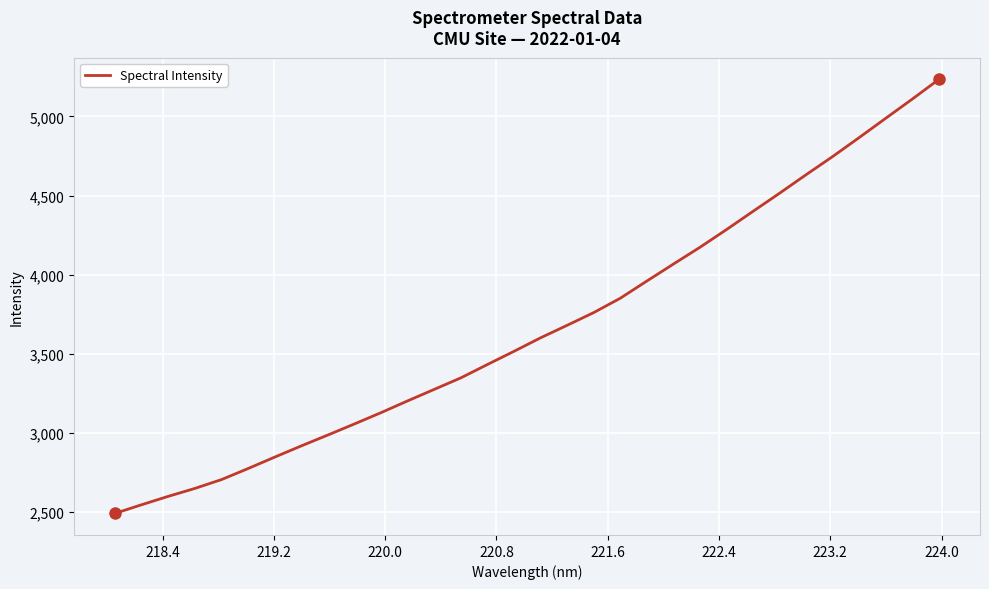

What is the greatest value displayed?

5233.9